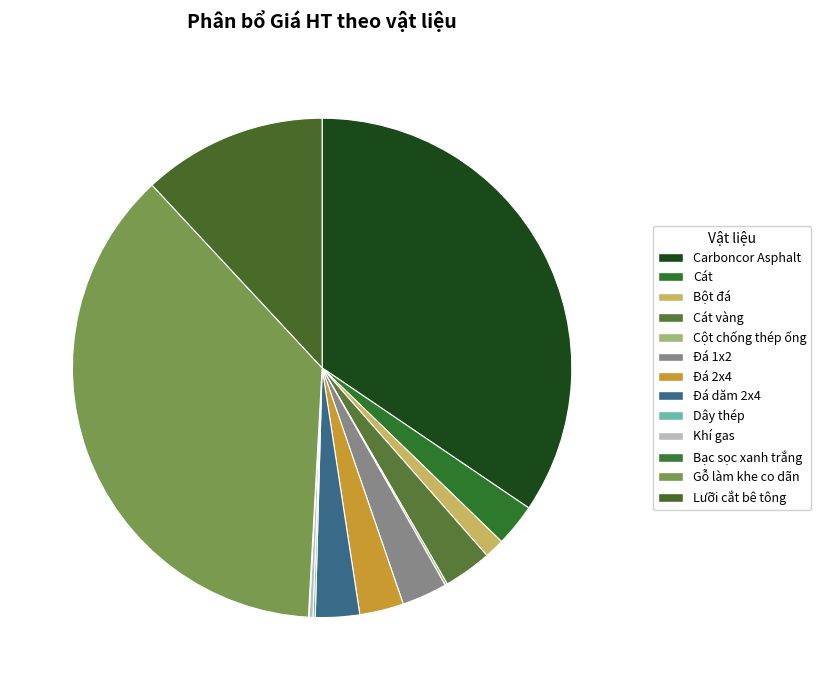

Does Đá 2x4 represent more than half of the total?

No